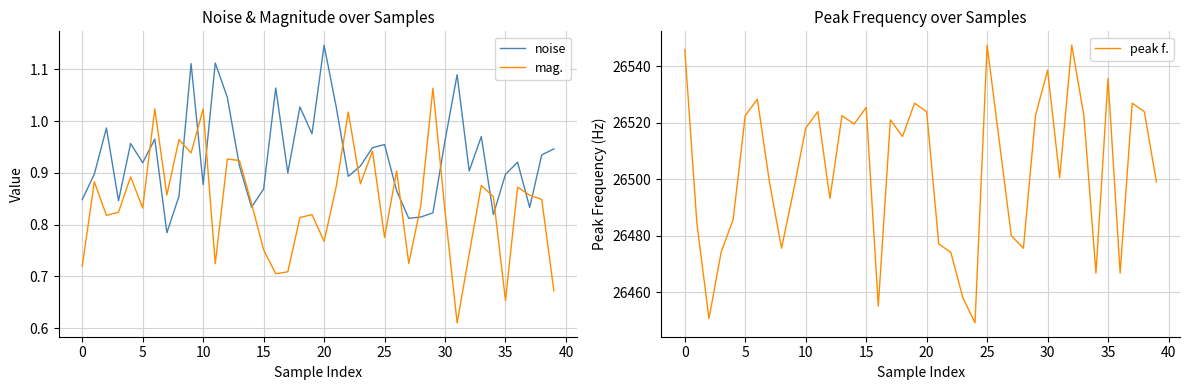

What is the spread (max minus min) of values at 33?

26521.6